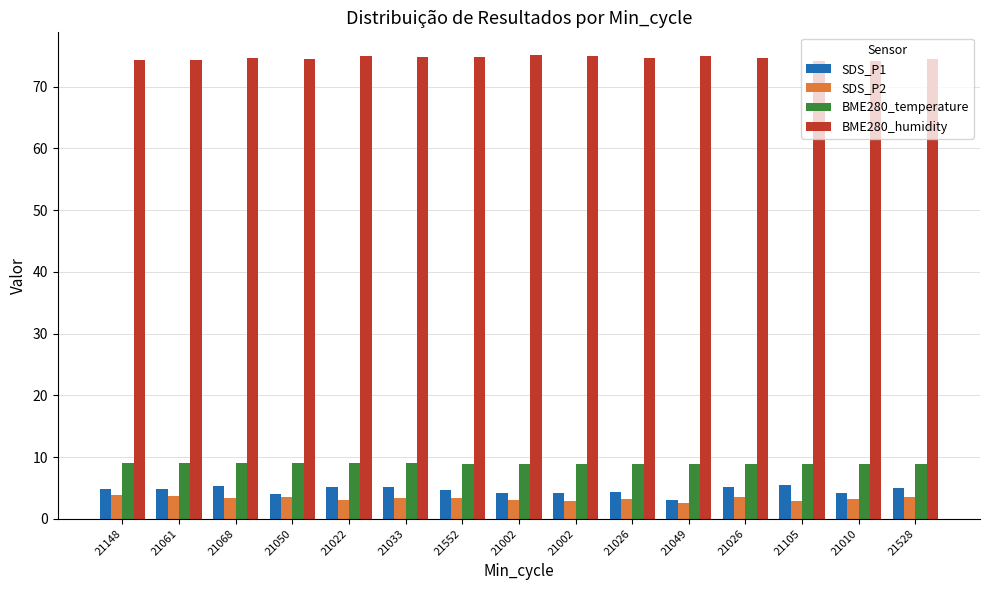

List the labels in order of BME280_humidity value, smallest first.

21010, 21105, 21061, 21148, 21528, 21050, 21026, 21068, 21026, 21033, 21552, 21022, 21002, 21049, 21002